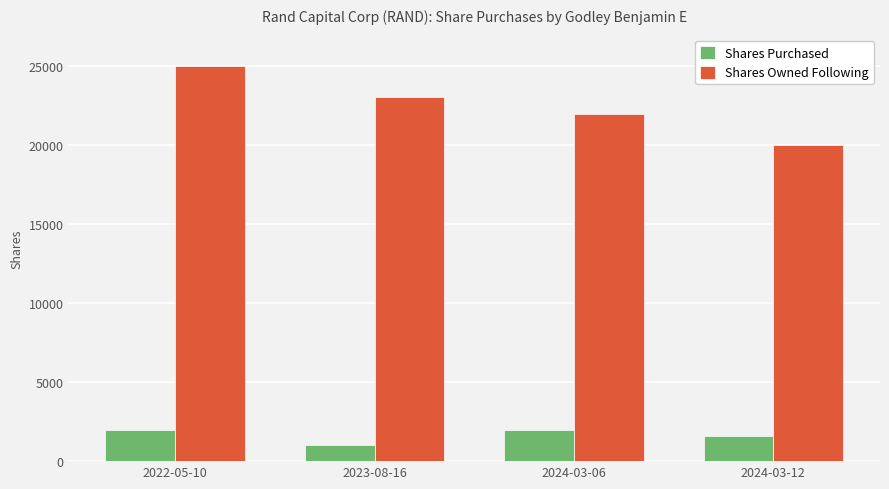

How many values in the Shares Owned Following series are below 23035?

2